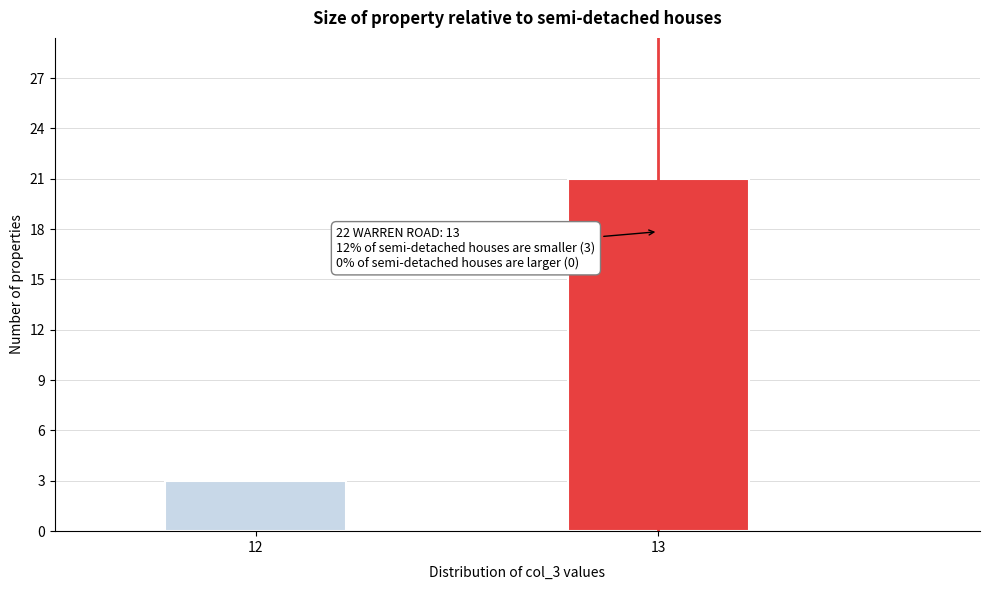

Reading left to right, transcribe all the data shown in this chart.

3	21